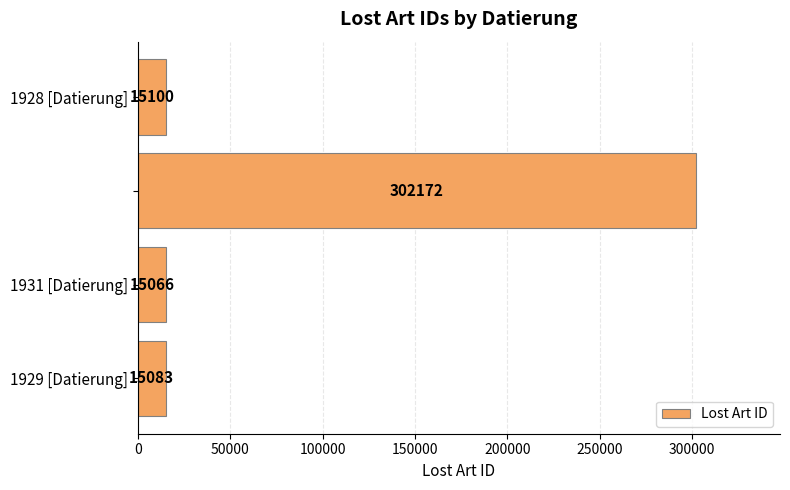

What is the smallest value displayed?

15066